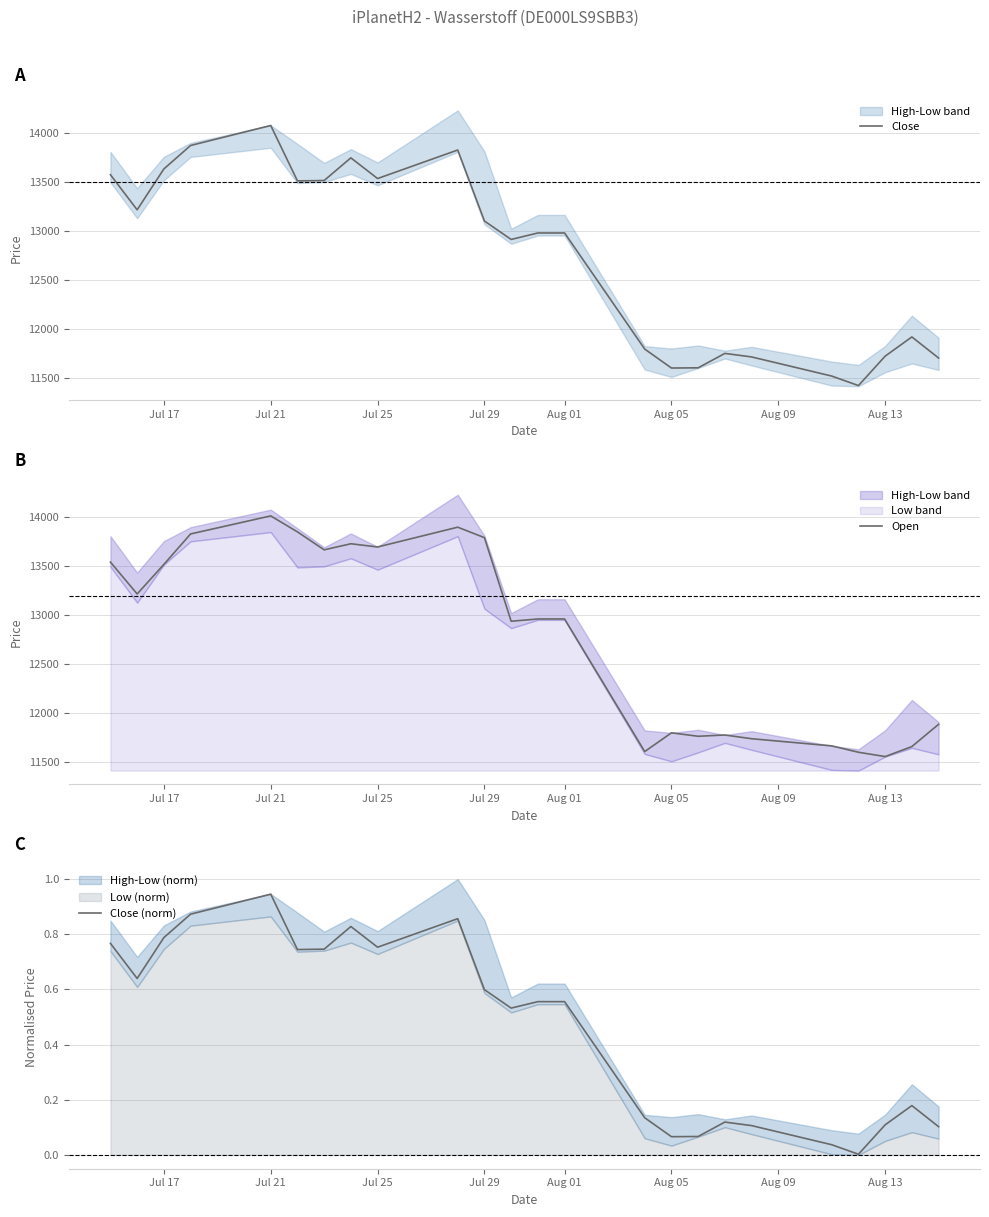

The value of Close (norm) at Aug 01 is 0.9. True or false?

False